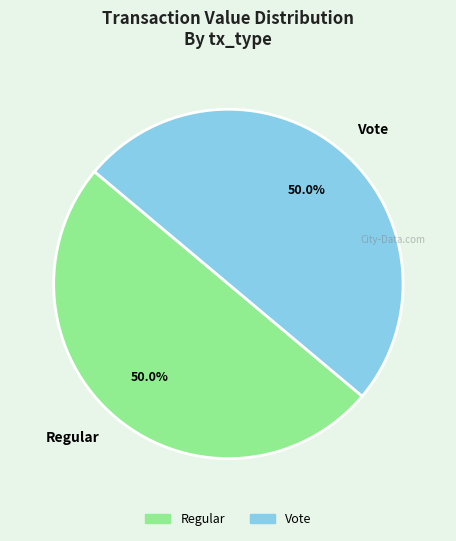

Combined, do Vote and Regular account for over 50%?

Yes